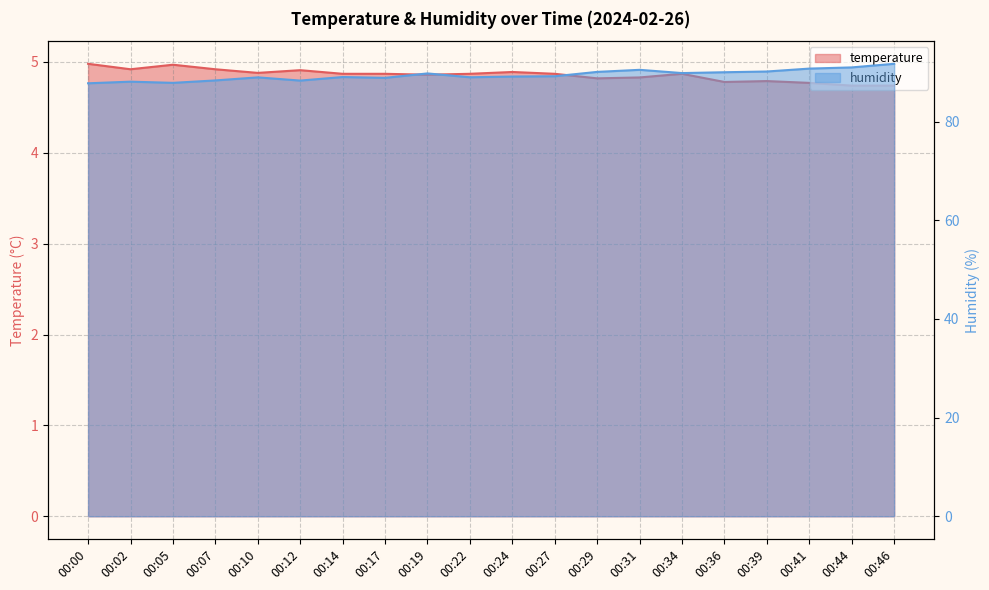

Rank the categories by temperature value from lowest to highest.

00:44, 00:46, 00:41, 00:36, 00:39, 00:29, 00:31, 00:19, 00:14, 00:17, 00:22, 00:27, 00:34, 00:10, 00:24, 00:12, 00:02, 00:07, 00:05, 00:00